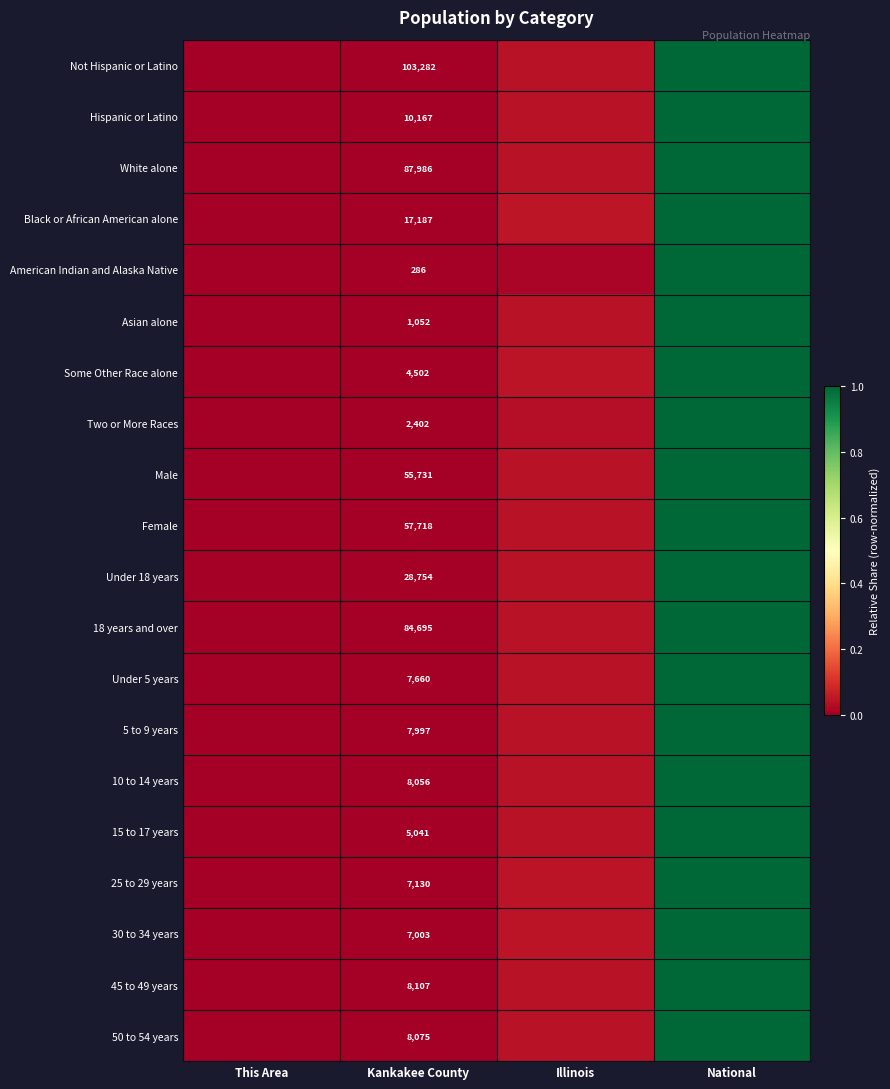

List the labels in order of Not Hispanic or Latino value, largest first.

National, Illinois, Kankakee County, This Area